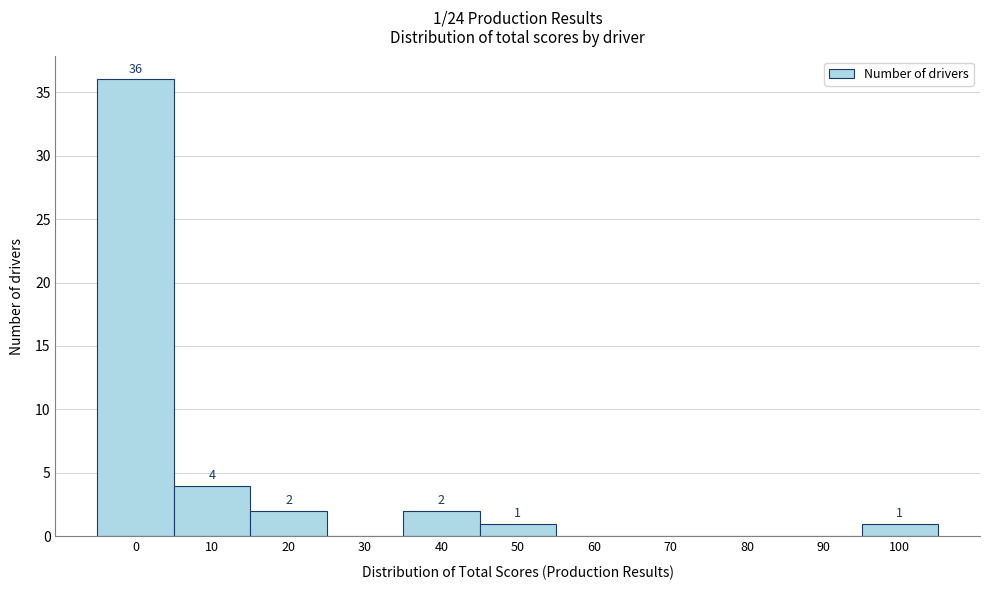

Reading left to right, transcribe all the data shown in this chart.

0=36	10=4	20=2	30=0	40=2	50=1	60=0	70=0	80=0	90=0	100=1